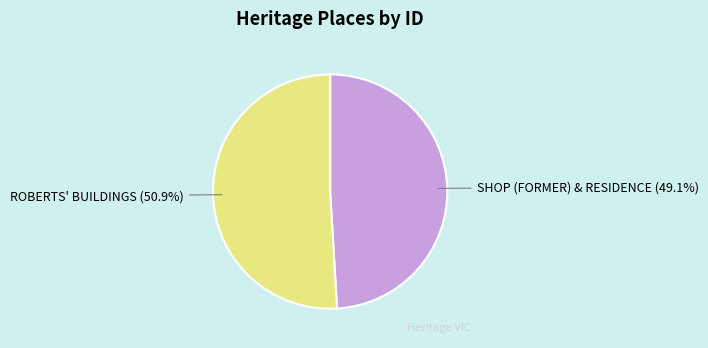

What percentage is the SHOP (FORMER) & RESIDENCE slice, to the nearest percent?

49%